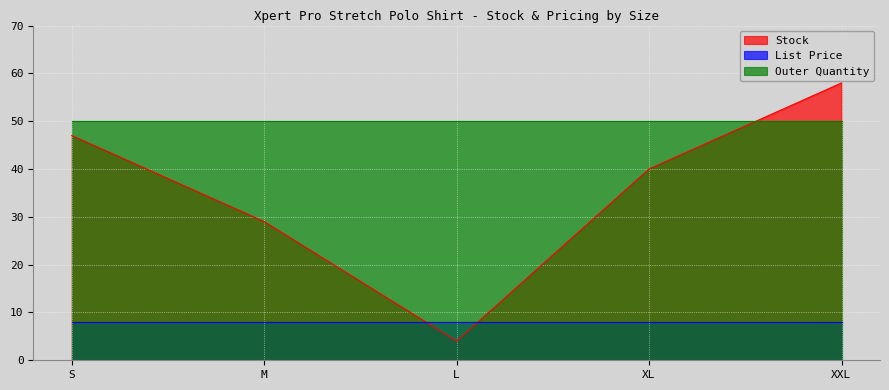

Where is Stock nearest to the value 31?

M